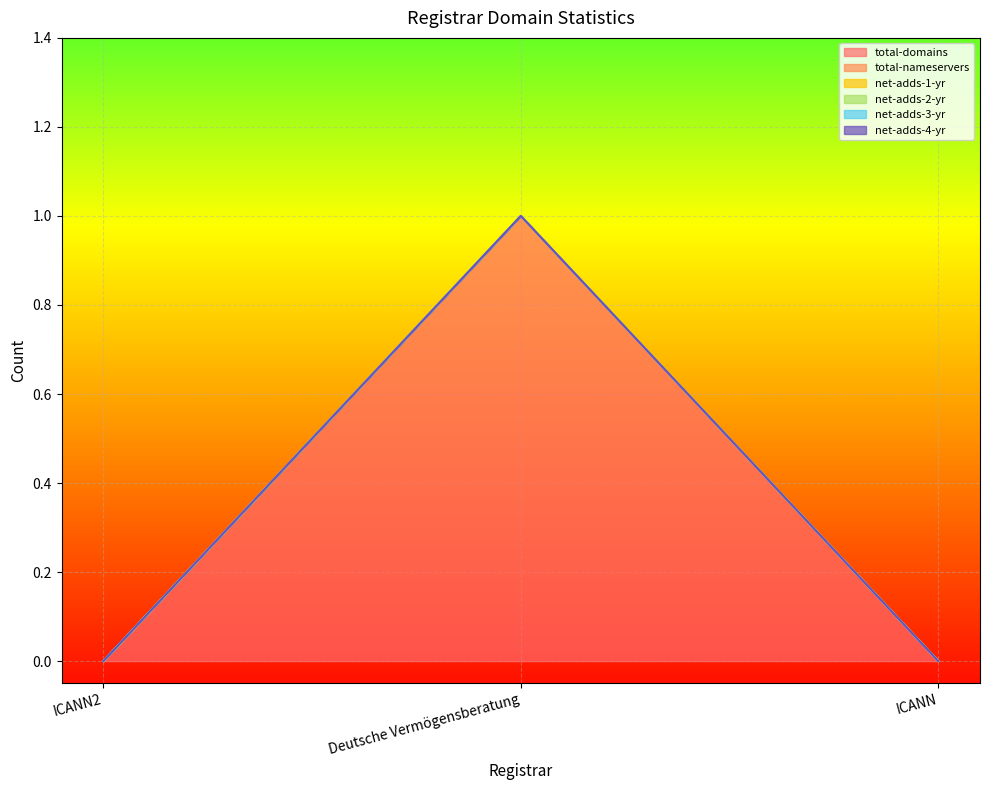

The total-domains series shows 0 at ICANN2. True or false?

True